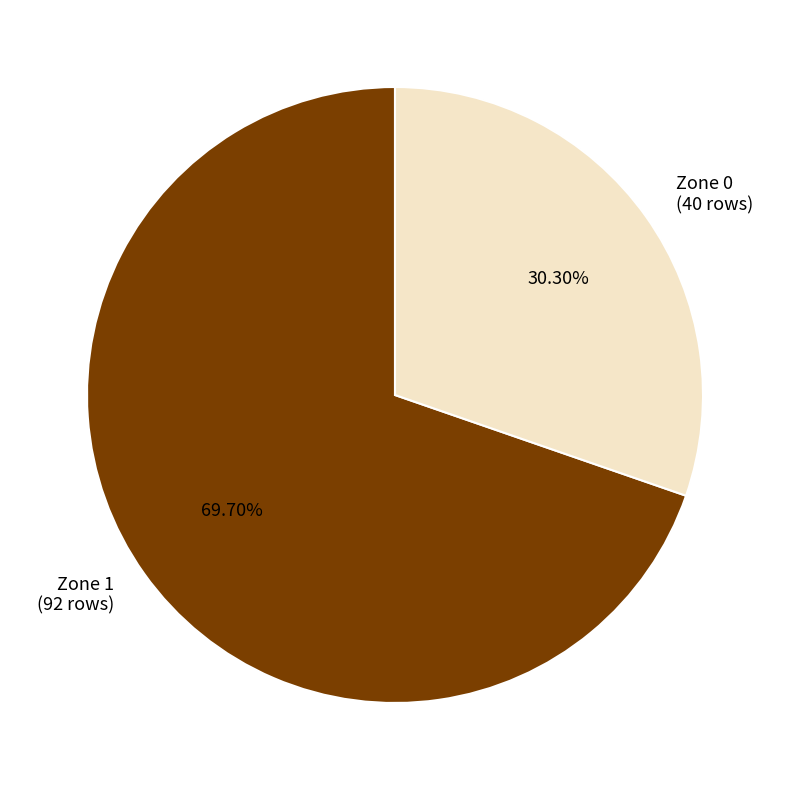

Count the number of slices in the pie.

2